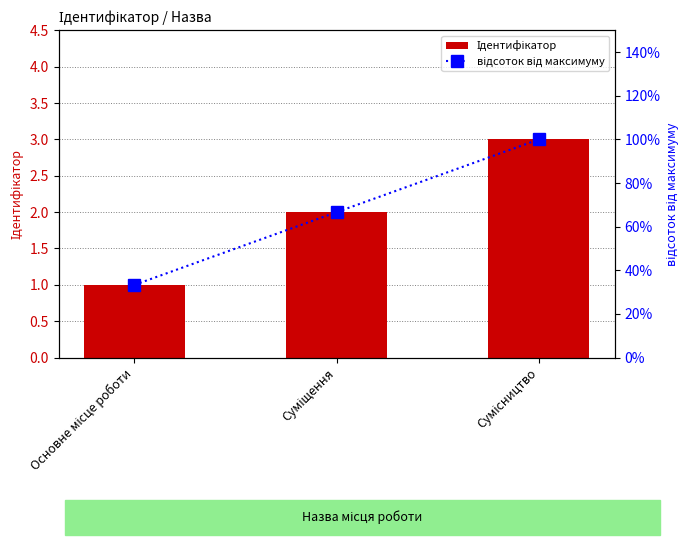

True or false: відсоток від максимуму has a value of 66.7 at Суміщення.

True